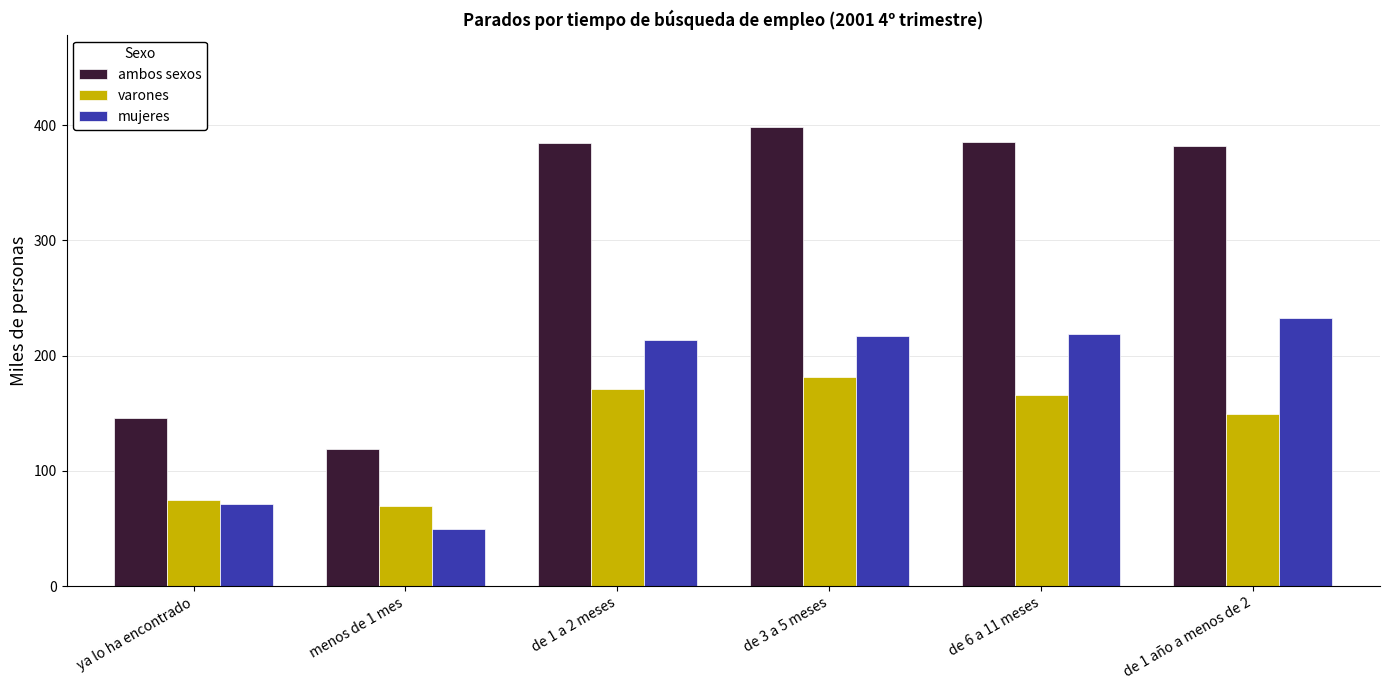

How many bars are there in total?

18